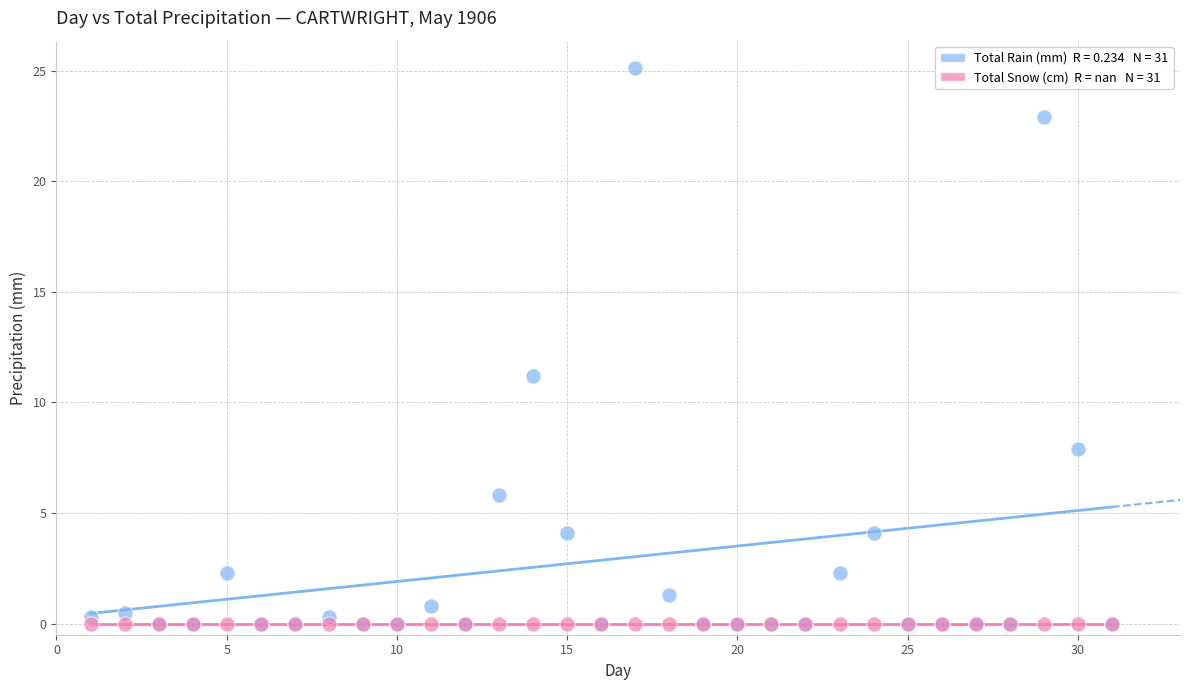

Across all series, what Y value is closest to 12?

11.2